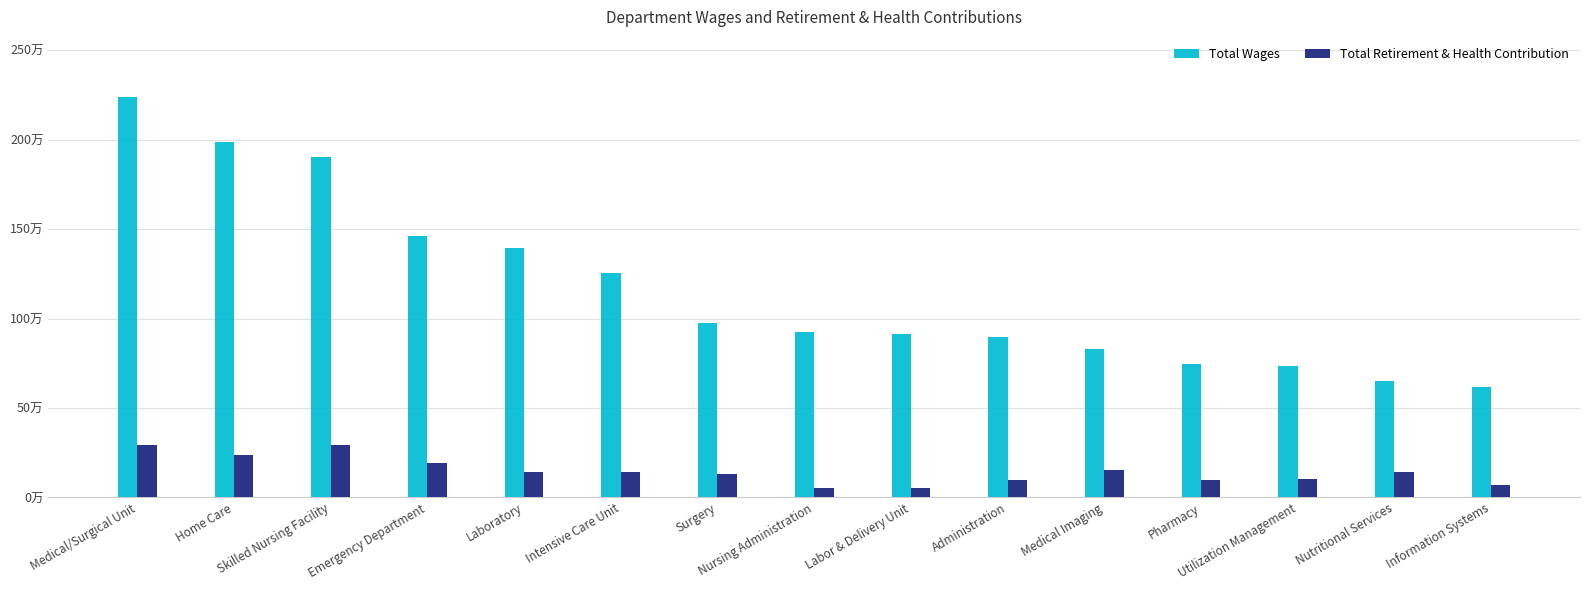

True or false: Total Wages has a value of 915737 at Labor & Delivery Unit.

True